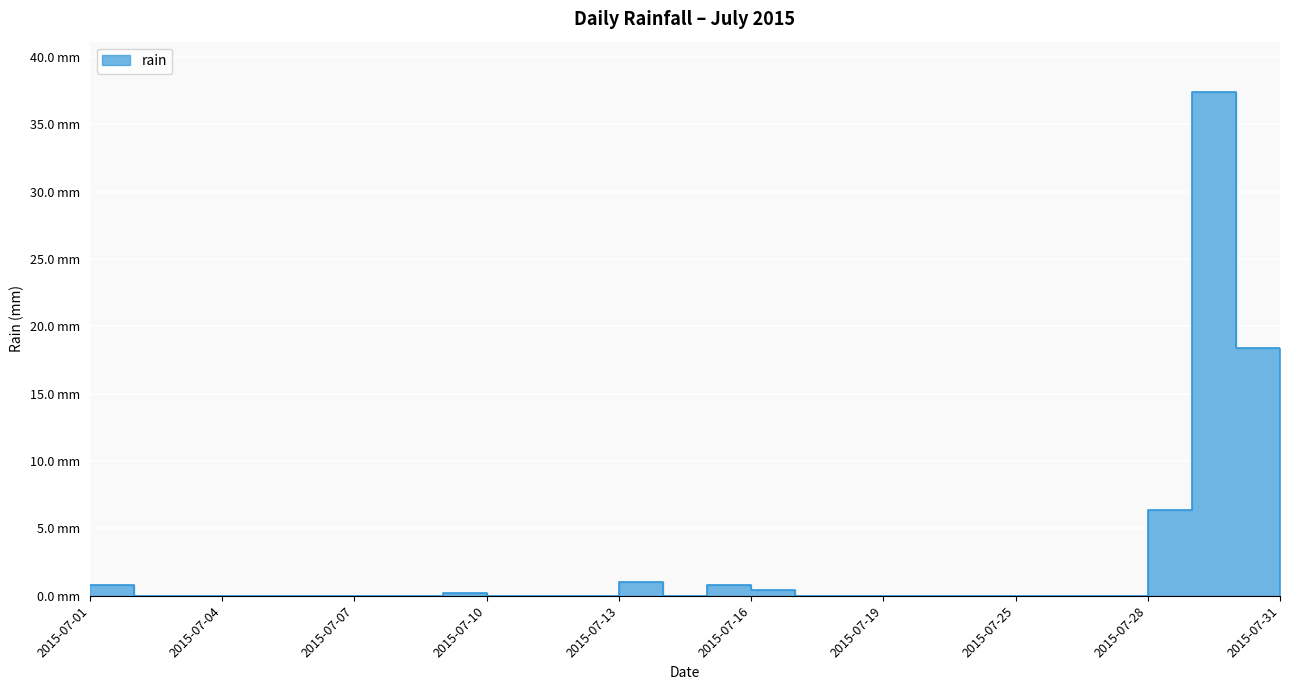

What is the change in value from 2015-07-04 to 2015-07-30?

+18.4